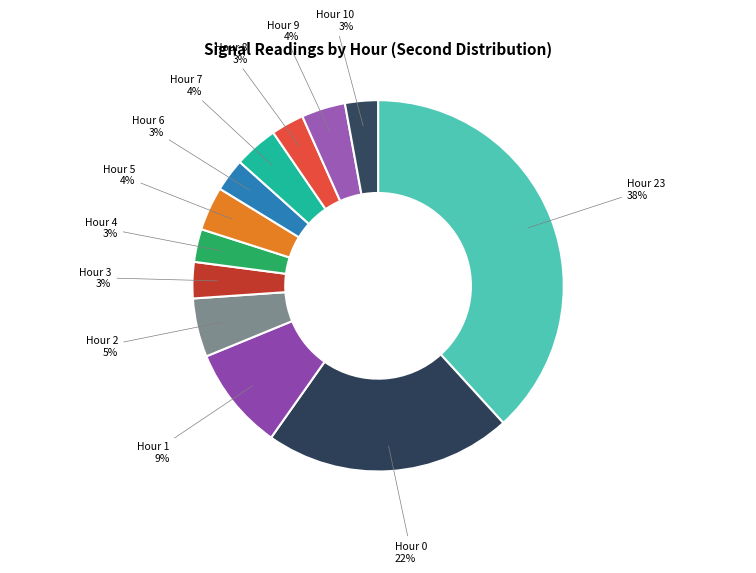

Which has a higher value, Hour 2 or Hour 6?

Hour 2